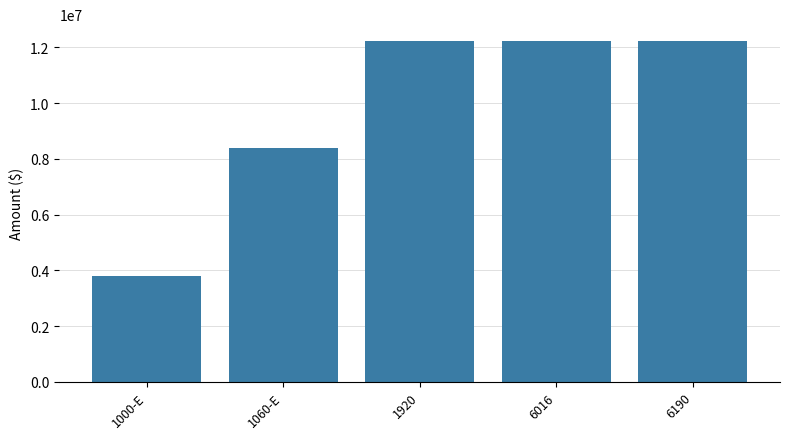

What is the value of the 3rd bar from the left?

12217534